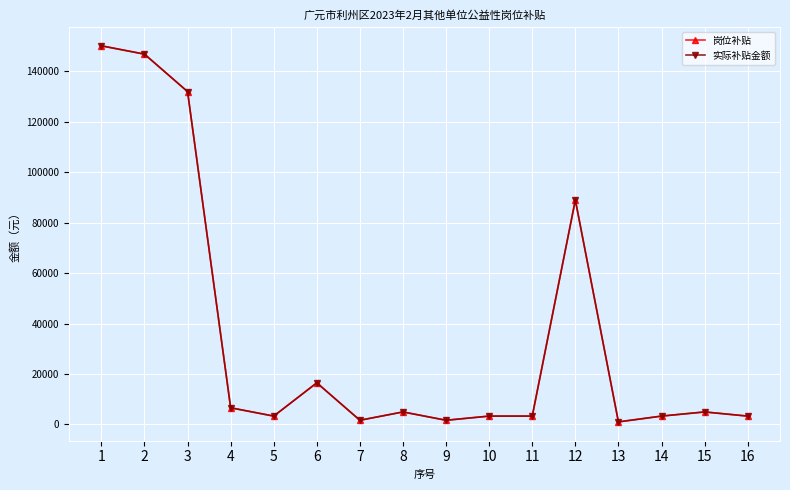

Does the chart have visible grid lines?

Yes